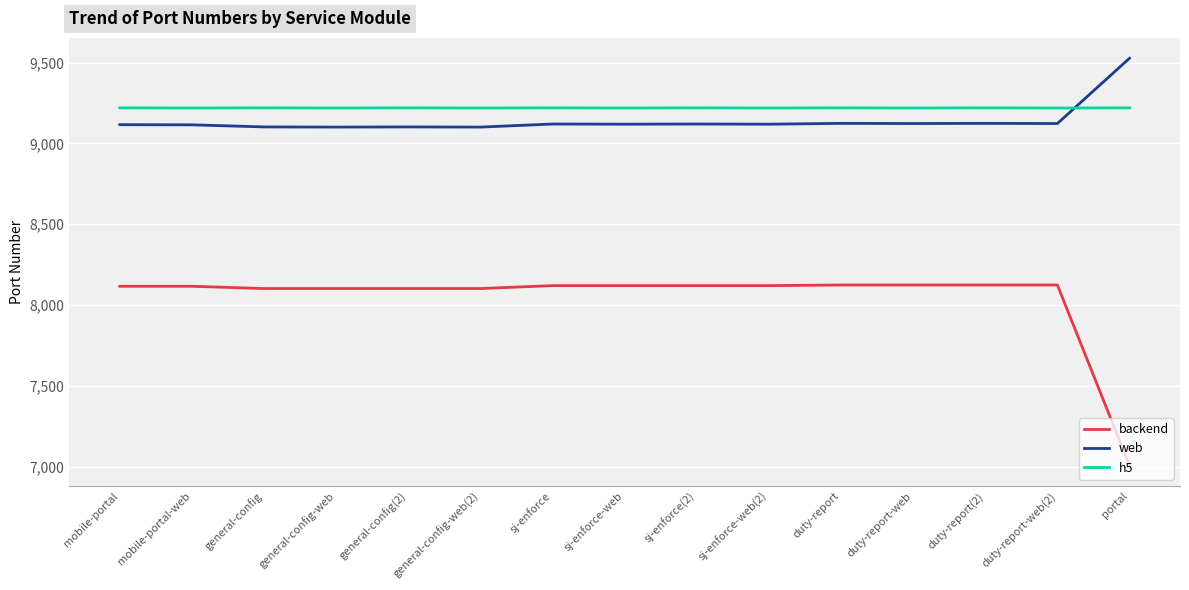

Is it true that web equals 12362 at sj-enforce?

False